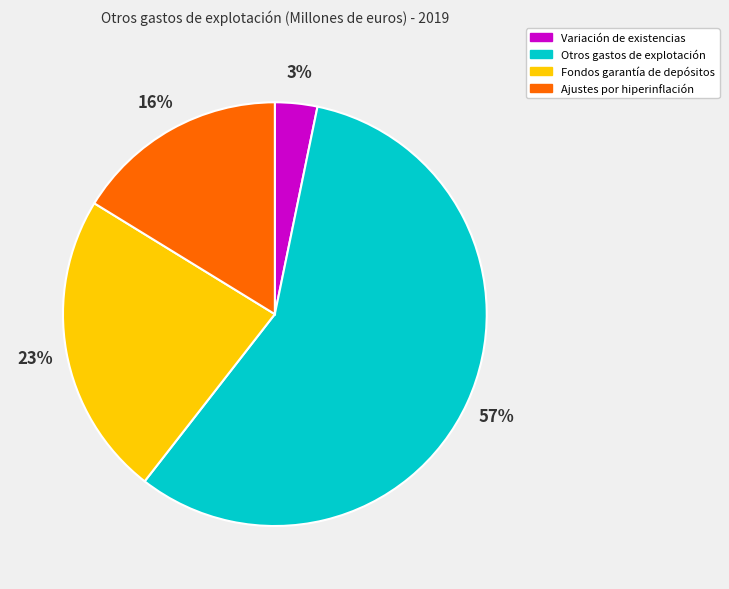

To the nearest percent, what percentage of the pie is Variación de existencias?

3%